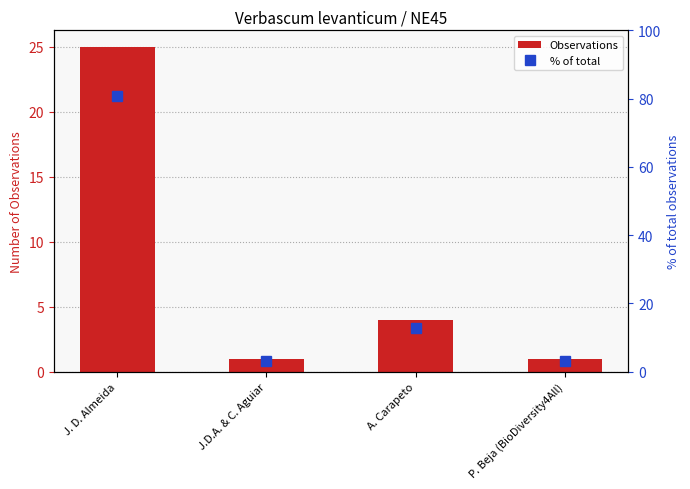

How many distinct data groups are displayed?

2